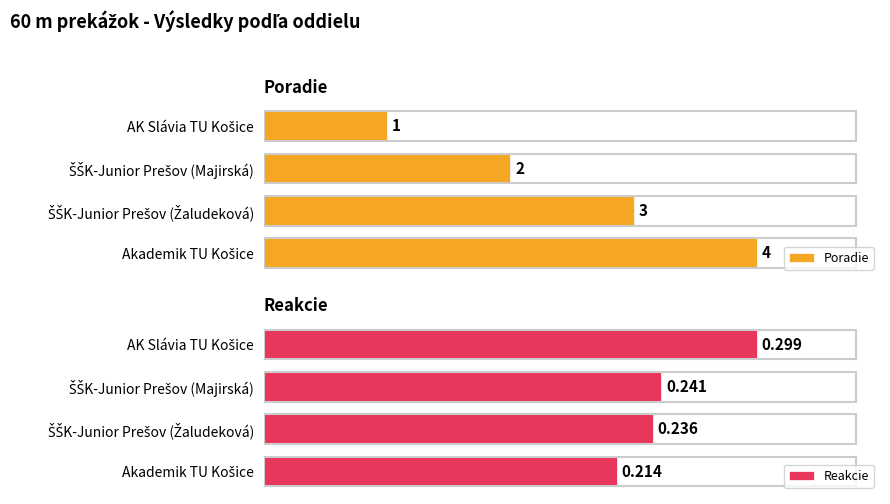

True or false: Poradie has a value of 4.0 at Akademik TU Košice.

True